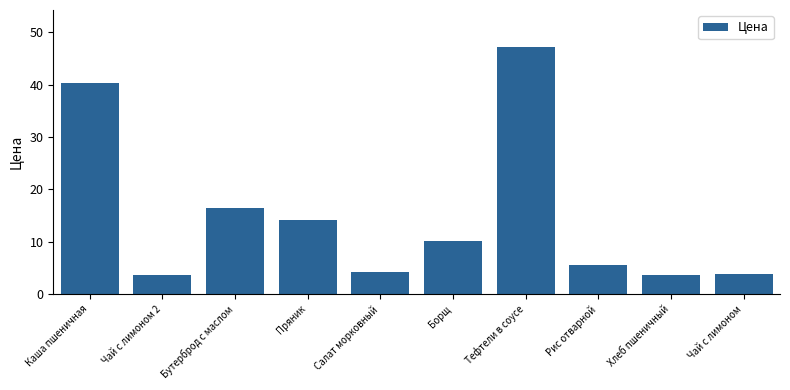

What is the ratio of the value at Салат морковный to the value at Борщ?

0.4